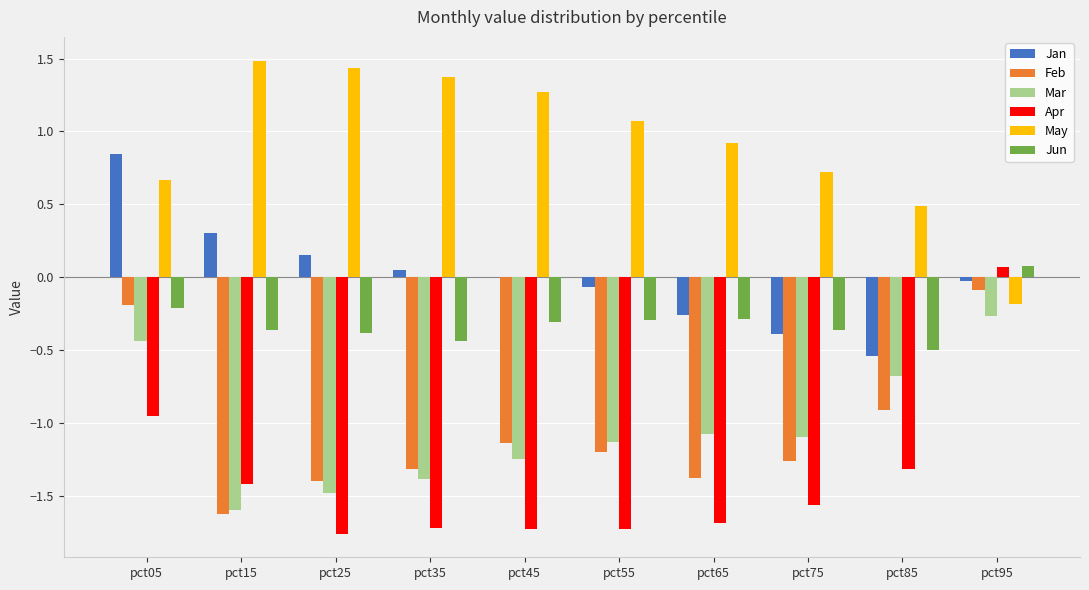

Are the bars horizontal?

No